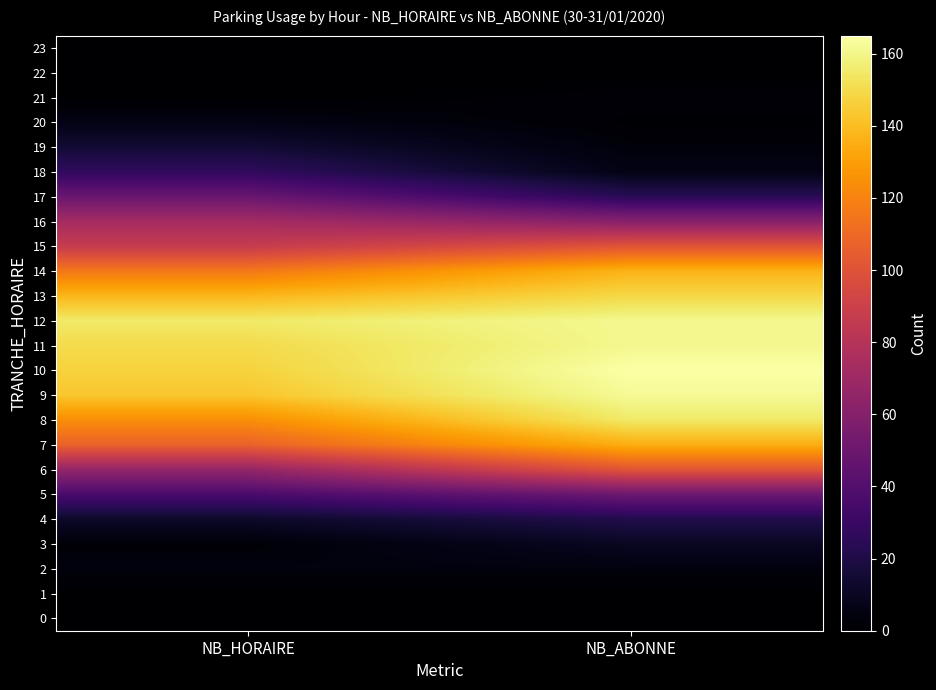

Reading right to left, transcribe all the data shown in this chart.

0: NB_ABONNE=0	NB_HORAIRE=0
1: NB_ABONNE=0	NB_HORAIRE=0
2: NB_ABONNE=4	NB_HORAIRE=4
3: NB_ABONNE=10	NB_HORAIRE=2
4: NB_ABONNE=21	NB_HORAIRE=12
5: NB_ABONNE=50	NB_HORAIRE=36
6: NB_ABONNE=101	NB_HORAIRE=66
7: NB_ABONNE=135	NB_HORAIRE=107
8: NB_ABONNE=155	NB_HORAIRE=124
9: NB_ABONNE=162	NB_HORAIRE=143
10: NB_ABONNE=165	NB_HORAIRE=147
11: NB_ABONNE=161	NB_HORAIRE=150
12: NB_ABONNE=161	NB_HORAIRE=155
13: NB_ABONNE=149	NB_HORAIRE=138
14: NB_ABONNE=137	NB_HORAIRE=116
15: NB_ABONNE=101	NB_HORAIRE=87
16: NB_ABONNE=61	NB_HORAIRE=73
17: NB_ABONNE=24	NB_HORAIRE=49
18: NB_ABONNE=6	NB_HORAIRE=27
19: NB_ABONNE=3	NB_HORAIRE=15
20: NB_ABONNE=1	NB_HORAIRE=6
21: NB_ABONNE=2	NB_HORAIRE=0
22: NB_ABONNE=0	NB_HORAIRE=0
23: NB_ABONNE=0	NB_HORAIRE=0